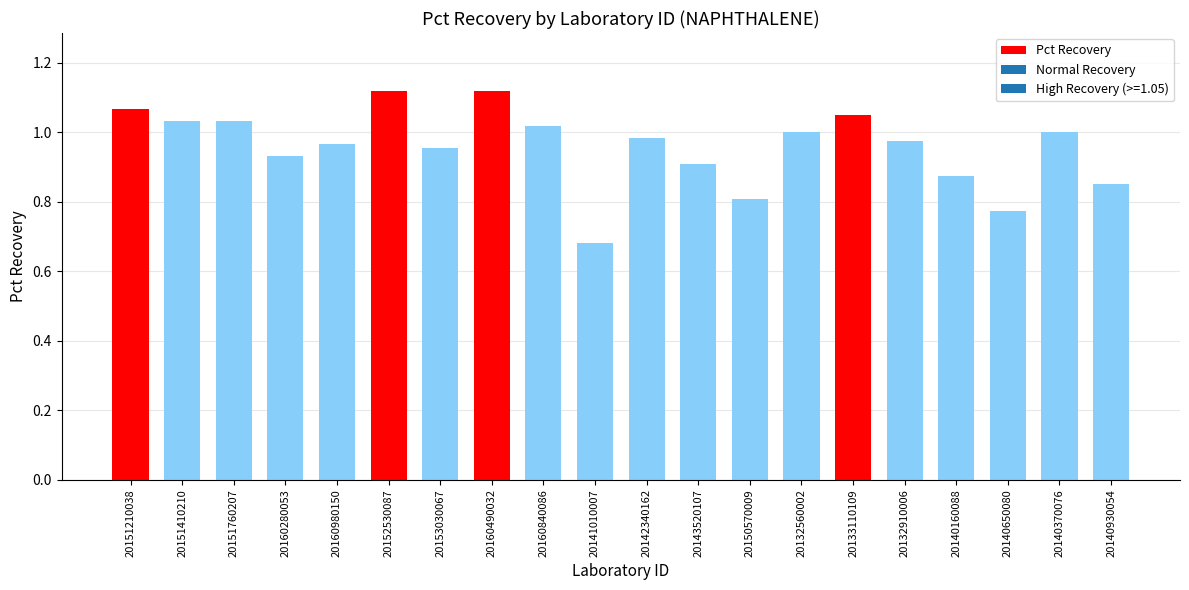

What is the sum of the values at 20140930054 and 20140650080?

1.6